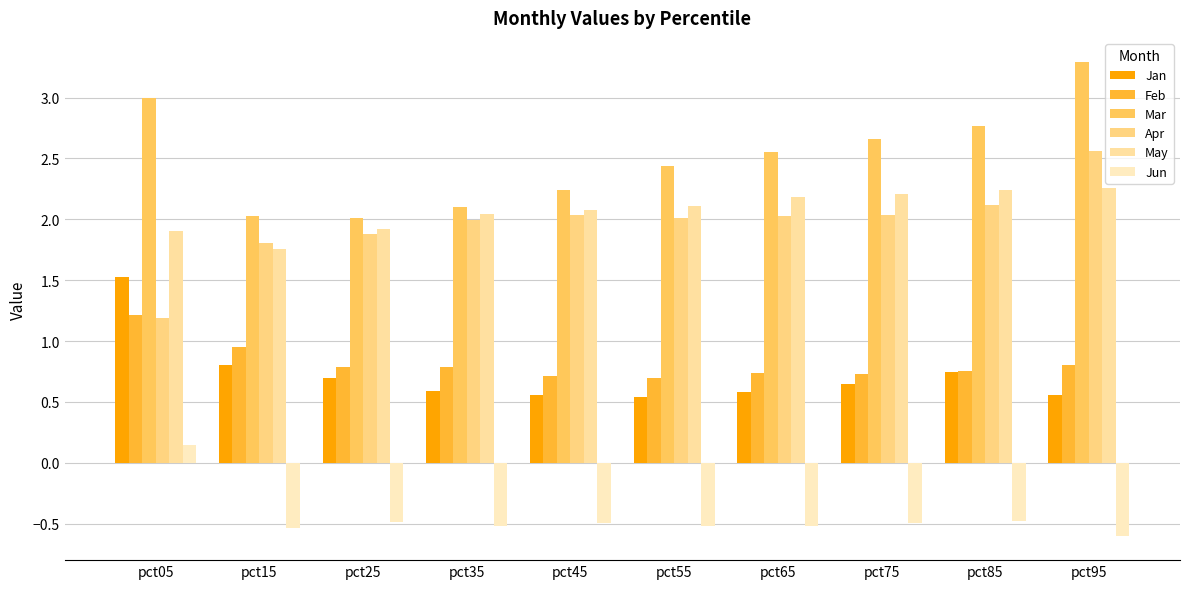

Reading left to right, list all the values displayed in this chart.

Jan: 1.5	0.8	0.7	0.6	0.6	0.5	0.6	0.6	0.8	0.6
Feb: 1.2	1.0	0.8	0.8	0.7	0.7	0.7	0.7	0.8	0.8
Mar: 3.0	2.0	2.0	2.1	2.2	2.4	2.5	2.7	2.8	3.3
Apr: 1.2	1.8	1.9	2.0	2.0	2.0	2.0	2.0	2.1	2.6
May: 1.9	1.8	1.9	2.0	2.1	2.1	2.2	2.2	2.2	2.3
Jun: 0.1	-0.5	-0.5	-0.5	-0.5	-0.5	-0.5	-0.5	-0.5	-0.6